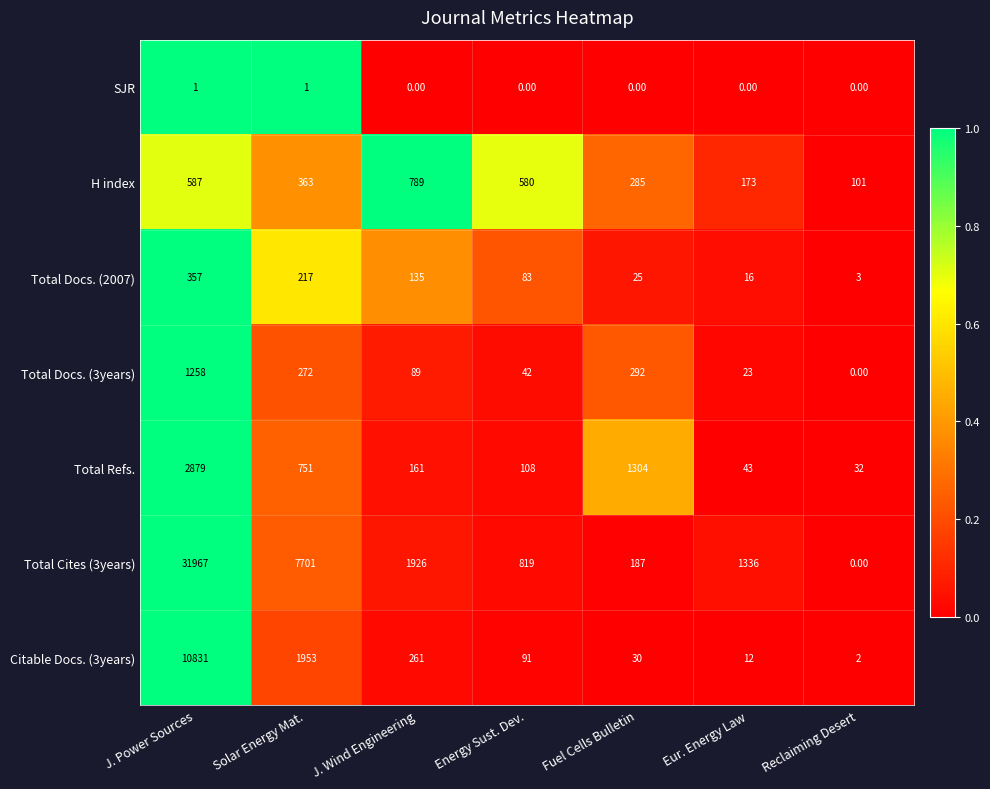

Rank the series at Solar Energy Mat. from highest to lowest value.

Total Cites (3years), Citable Docs. (3years), Total Refs., H index, Total Docs. (3years), Total Docs. (2007), SJR